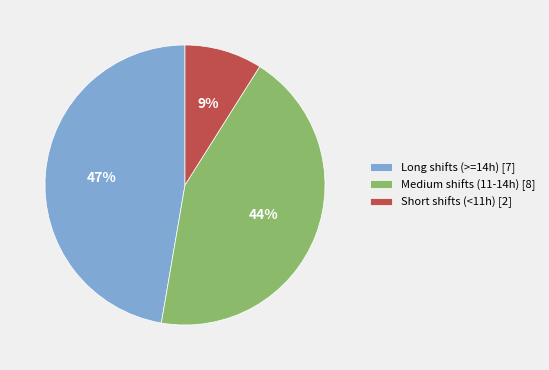

Is it true that Long shifts (>=14h) [7] is 47% of the pie?

True